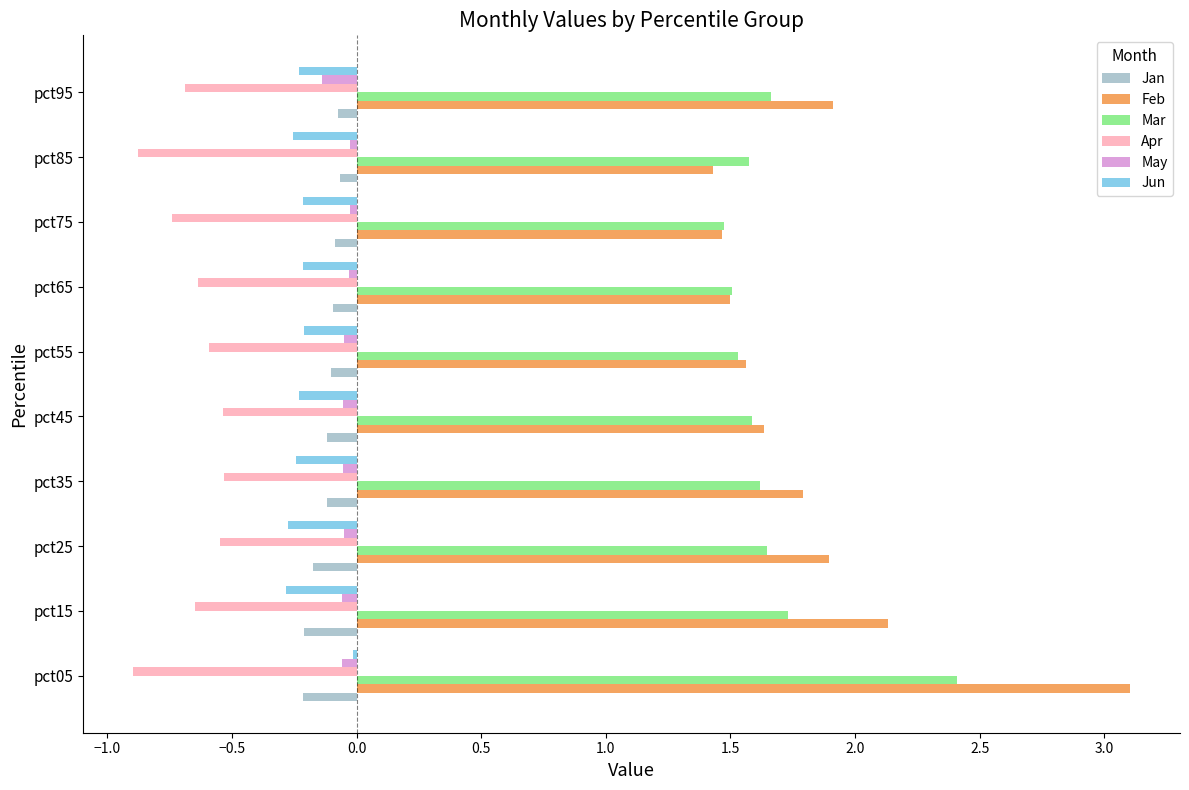

The Jun series shows -0.2 at pct35. True or false?

True